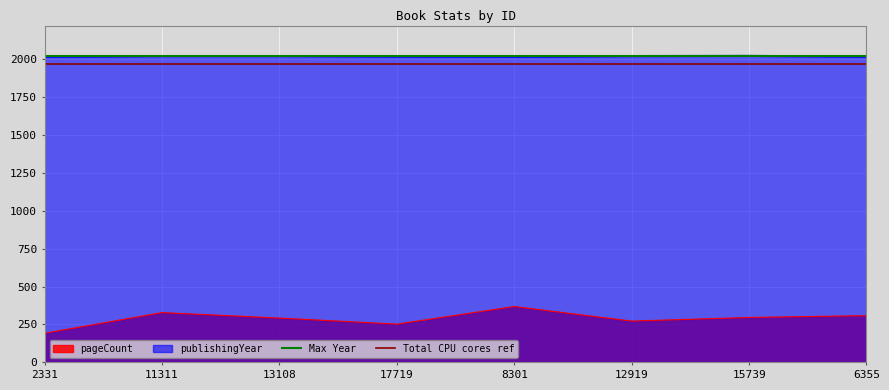

The Max Year series shows 1272 at 2331. True or false?

False